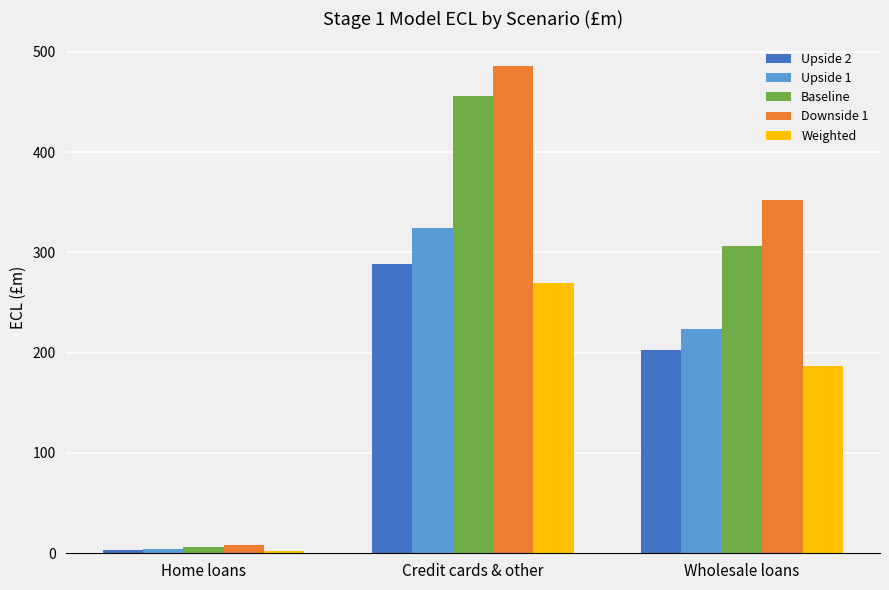

The Baseline series shows 195 at Wholesale loans. True or false?

False